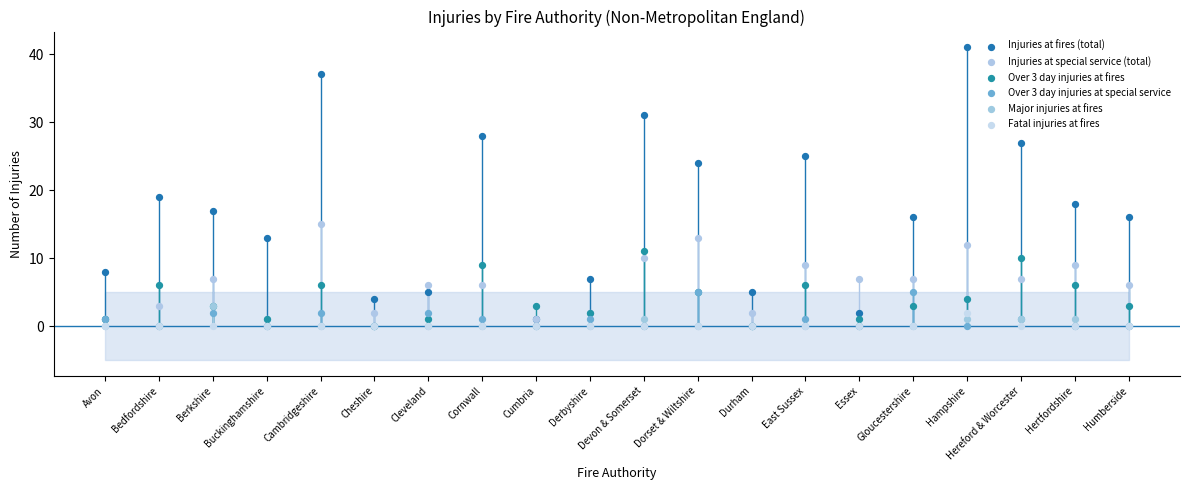

Across all series, what Y value is closest to 20?

19